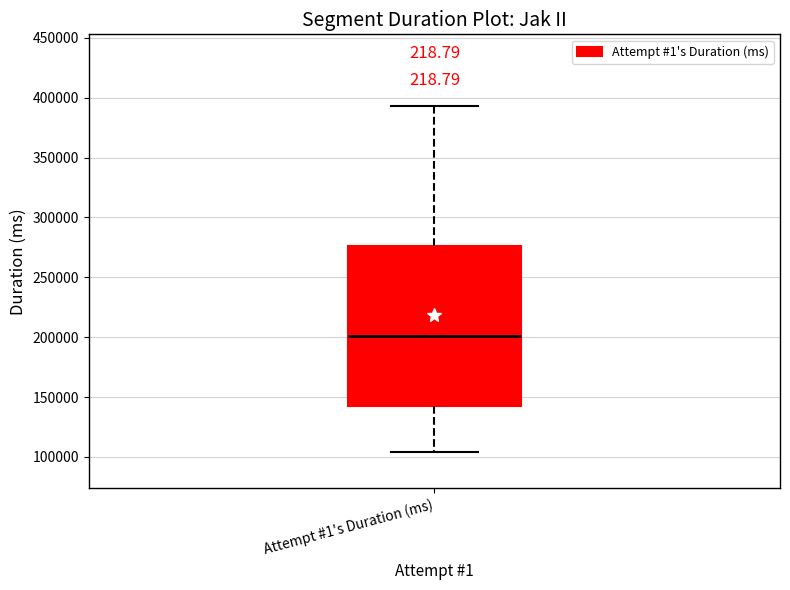

Where does the upper whisker of the box for Attempt #1's Duration (ms) end on the y-axis? The values are not printed on the chart, so give them approximately, as read against the axis.

395000